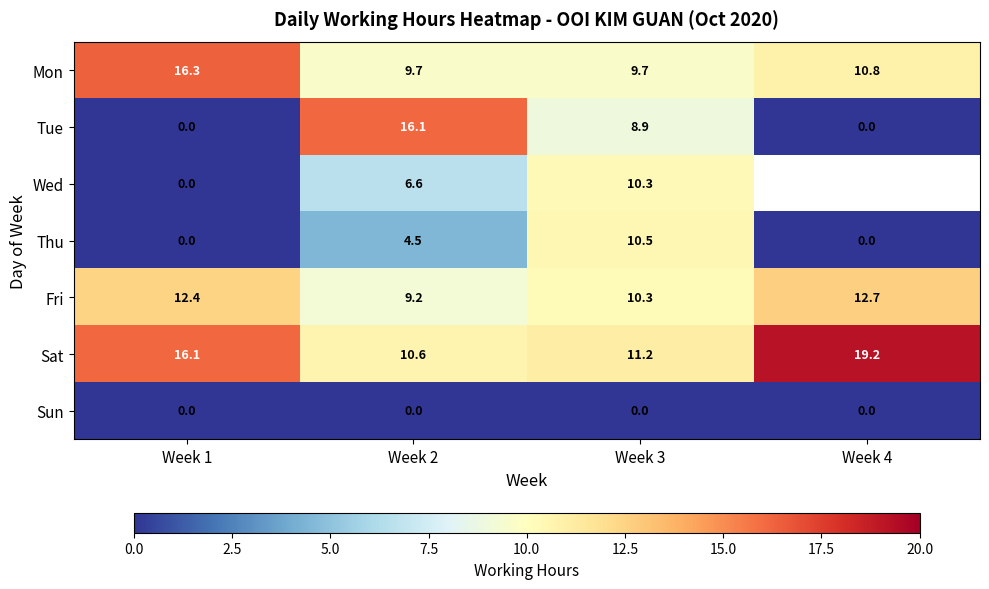

How many data points in Fri are less than 12?

2